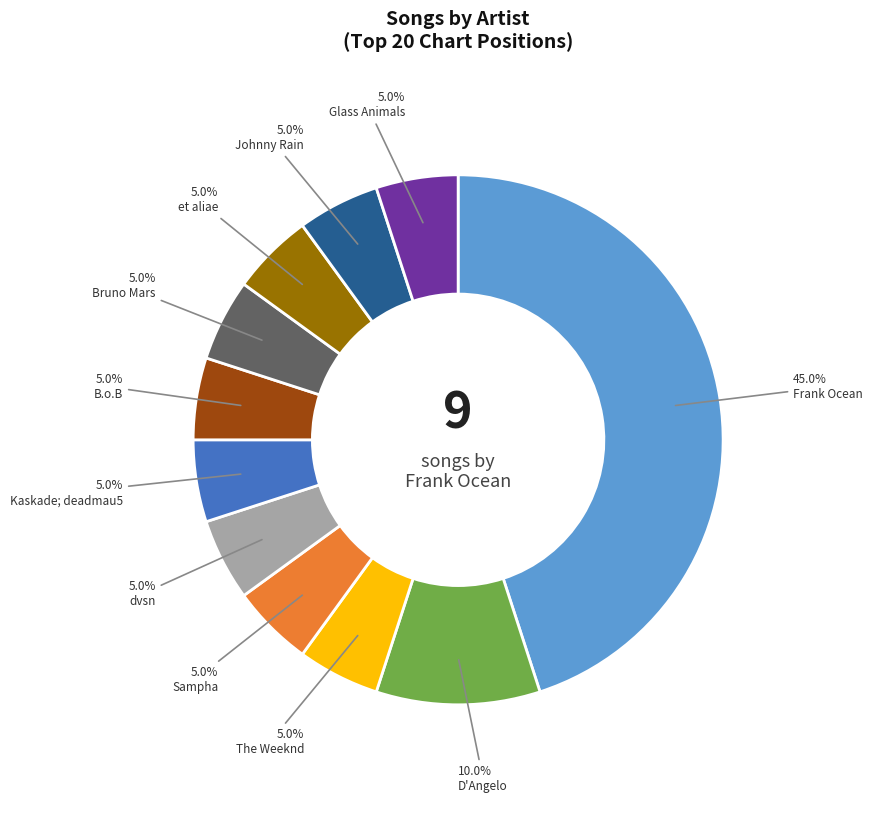

Is there any slice that represents more than half of the pie?

No